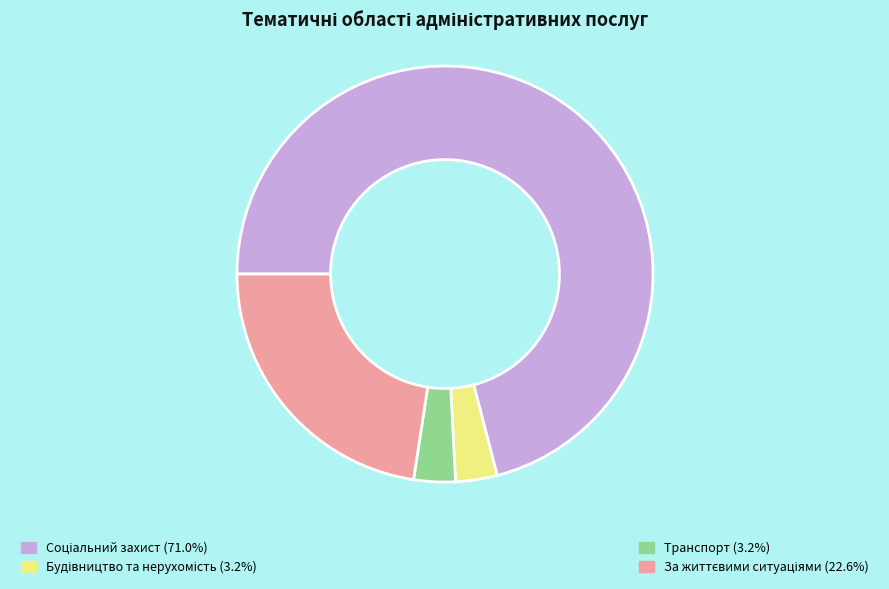

Is there any slice that represents more than half of the pie?

Yes